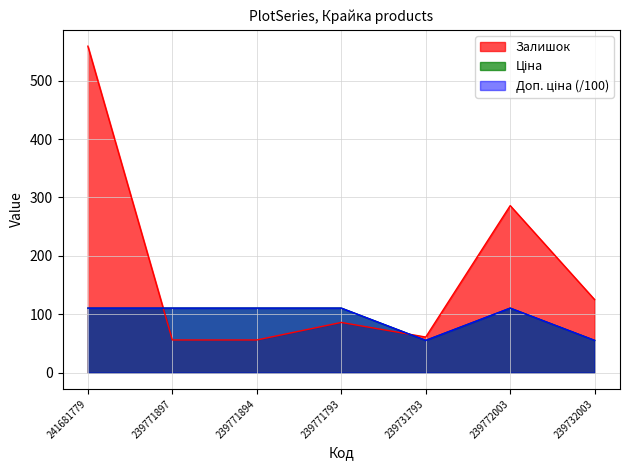

What is the label of the 3rd point from the left?

239771894